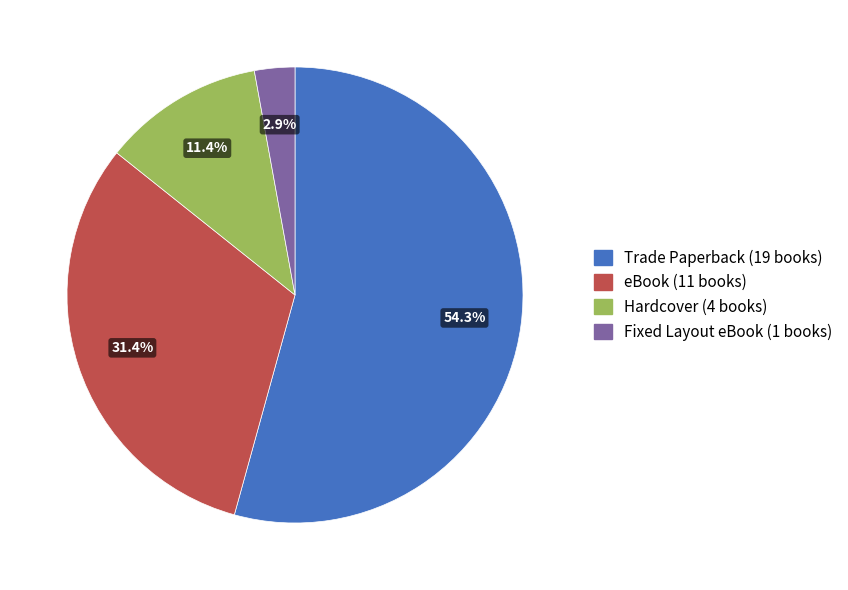

How many slices are in this pie chart?

4